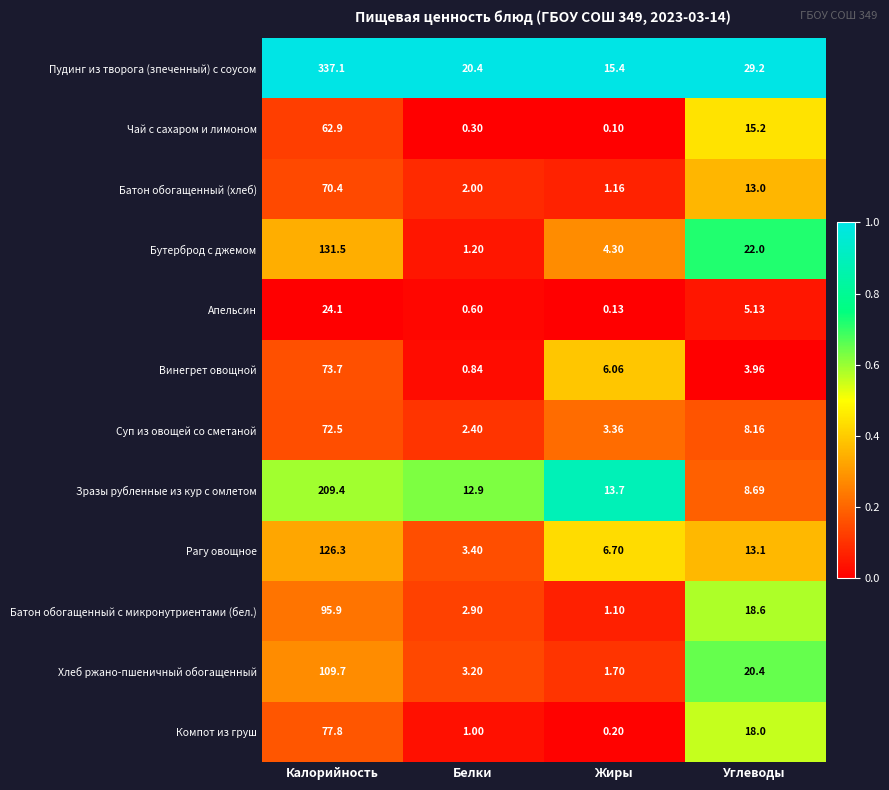

Which series changed the most between Калорийность and Углеводы?

Пудинг из творога (зпеченный) с соусом